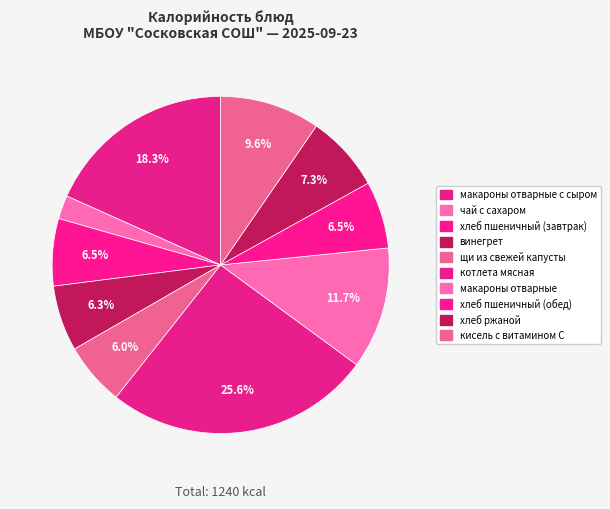

Rank the categories by value from lowest to highest.

чай с сахаром, щи из свежей капусты, винегрет, хлеб пшеничный (завтрак), хлеб пшеничный (обед), хлеб ржаной, кисель с витамином С, макароны отварные, макароны отварные с сыром, котлета мясная